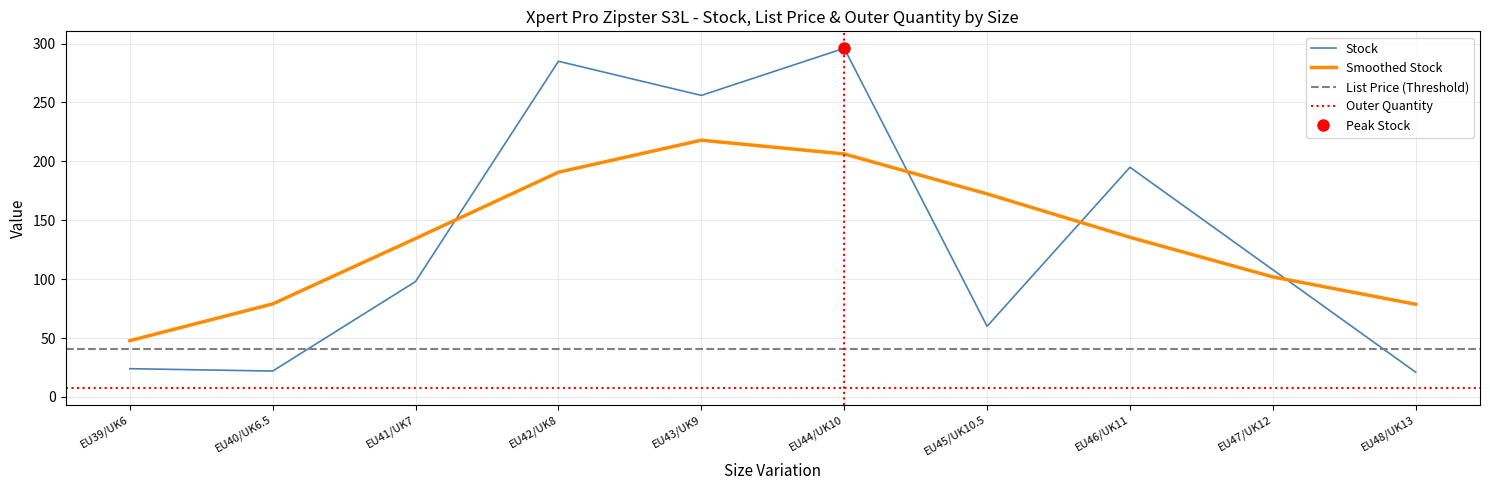

What is the minimum value for Stock?

21.0